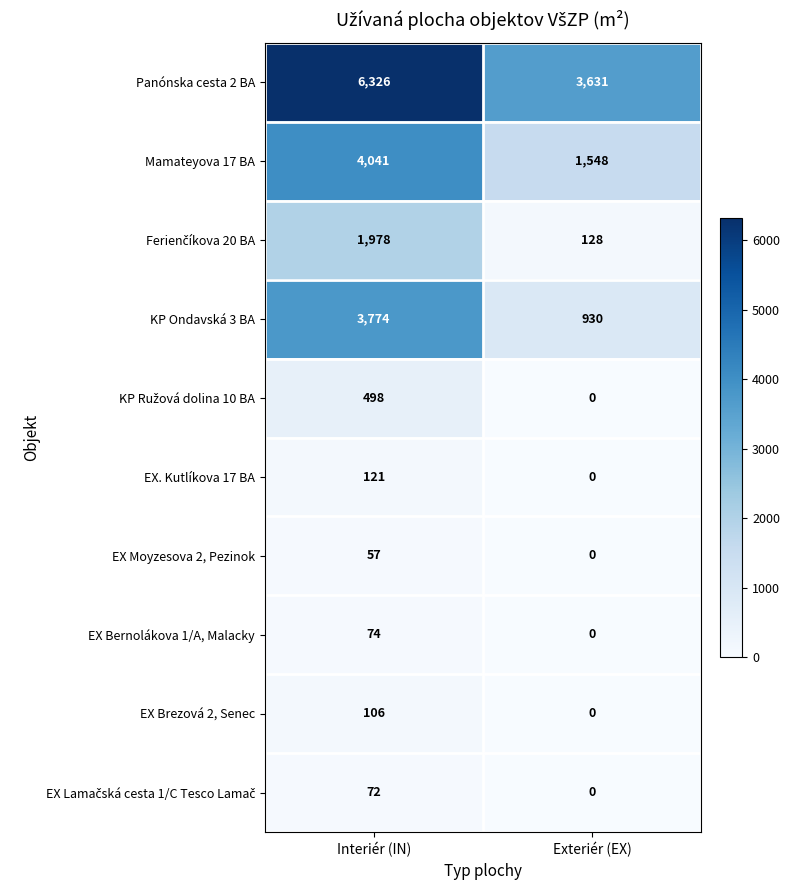

At which category is the sum across all series the highest?

Interiér (IN)